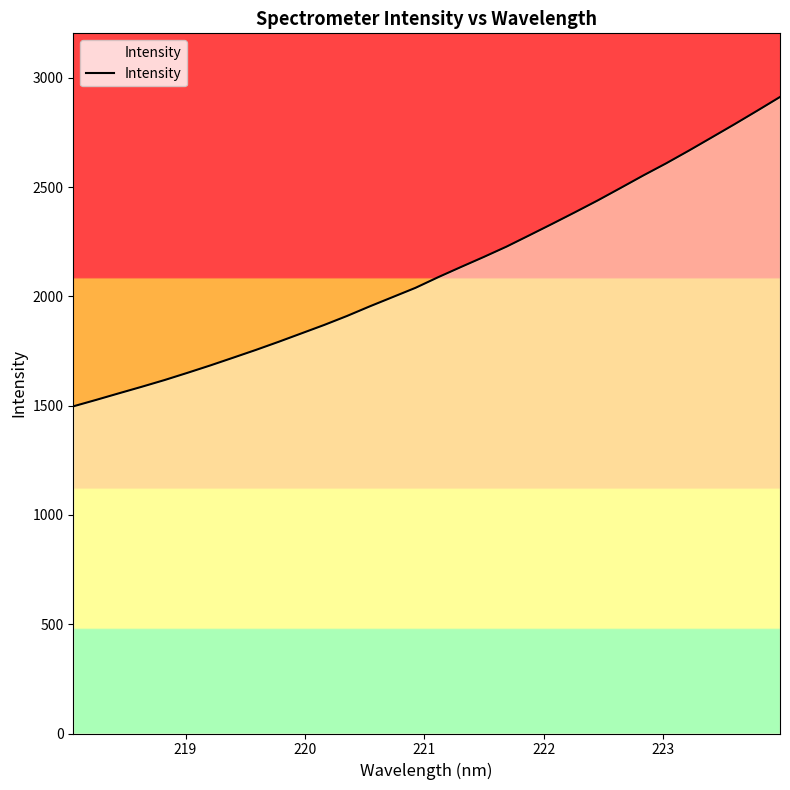

True or false: there are more than 1 points higher than both neighbors.

False